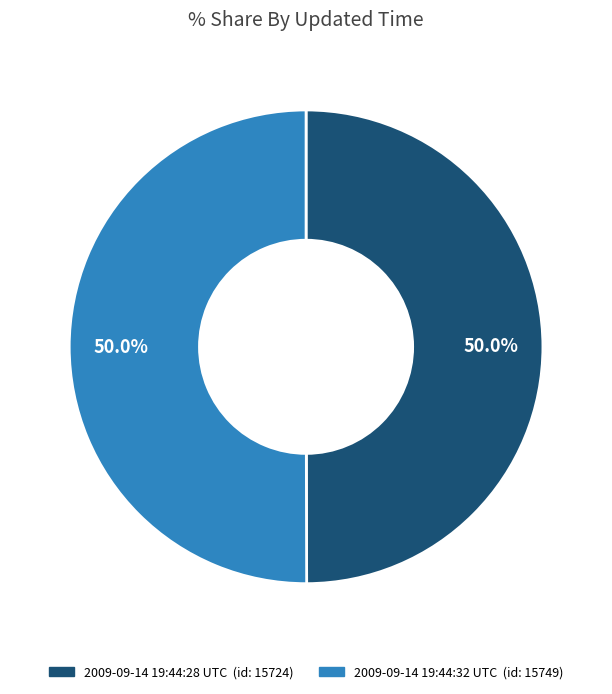

What is the ratio of the value at 2009-09-14 19:44:28 UTC to the value at 2009-09-14 19:44:32 UTC?

1.0